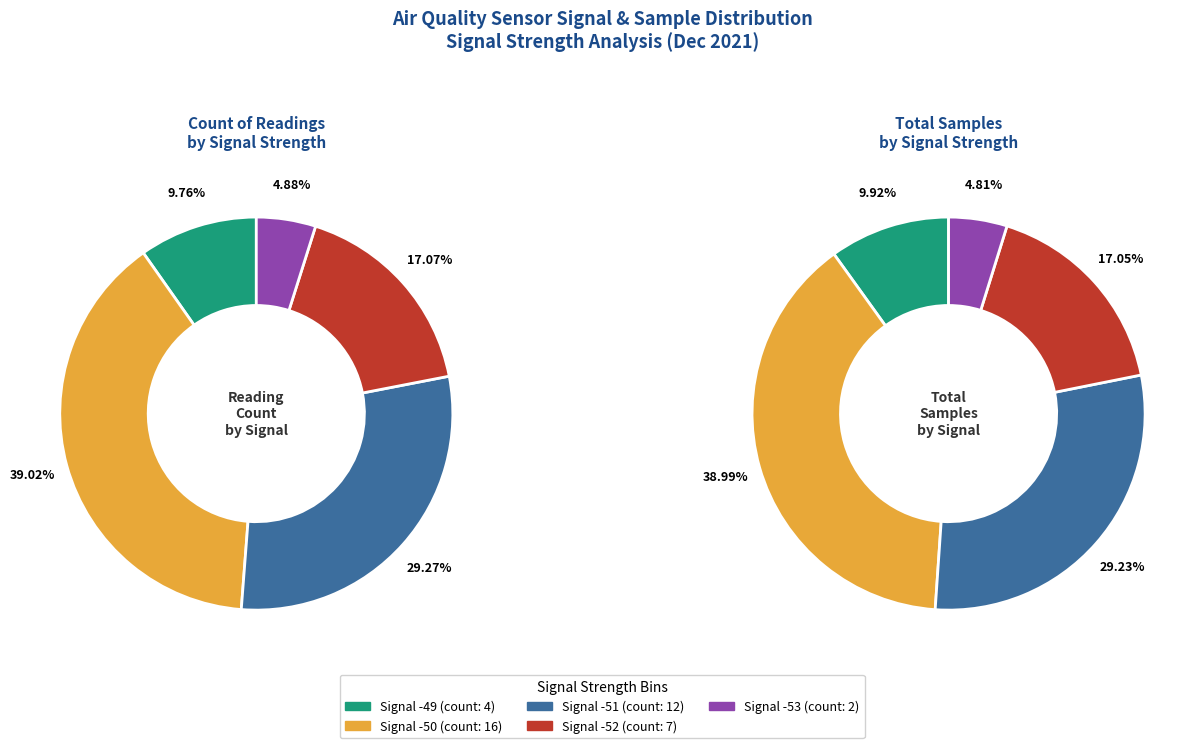

Does Signal -53 account for over 50% of the chart?

No